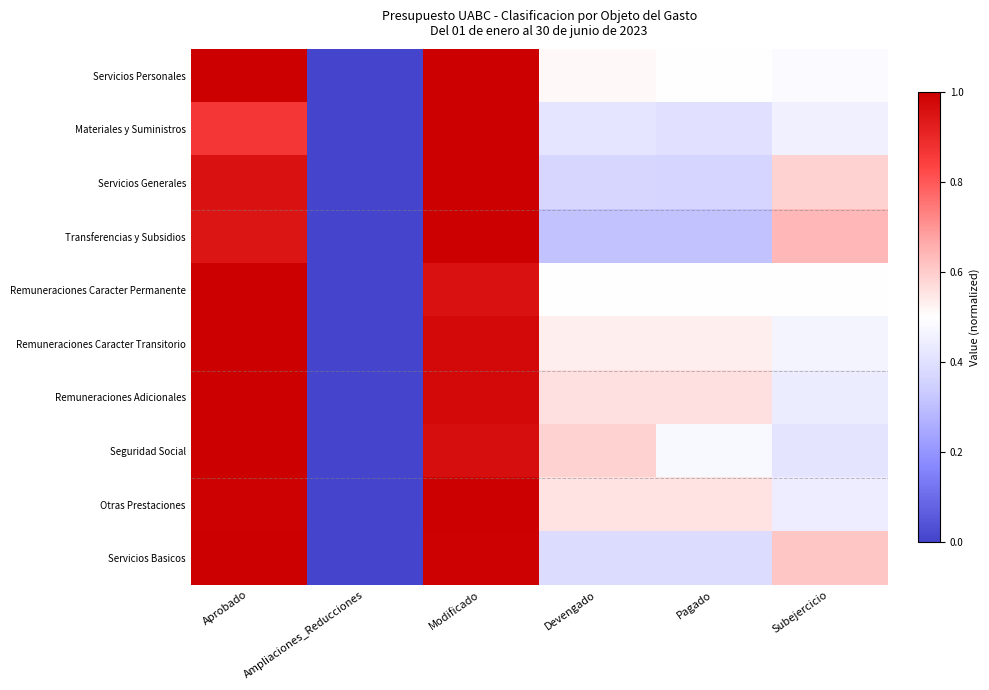

At Modificado, list the series in order from smallest to largest.

Remuneraciones Caracter Permanente, Seguridad Social, Remuneraciones Adicionales, Remuneraciones Caracter Transitorio, Servicios Basicos, Servicios Personales, Materiales y Suministros, Servicios Generales, Transferencias y Subsidios, Otras Prestaciones